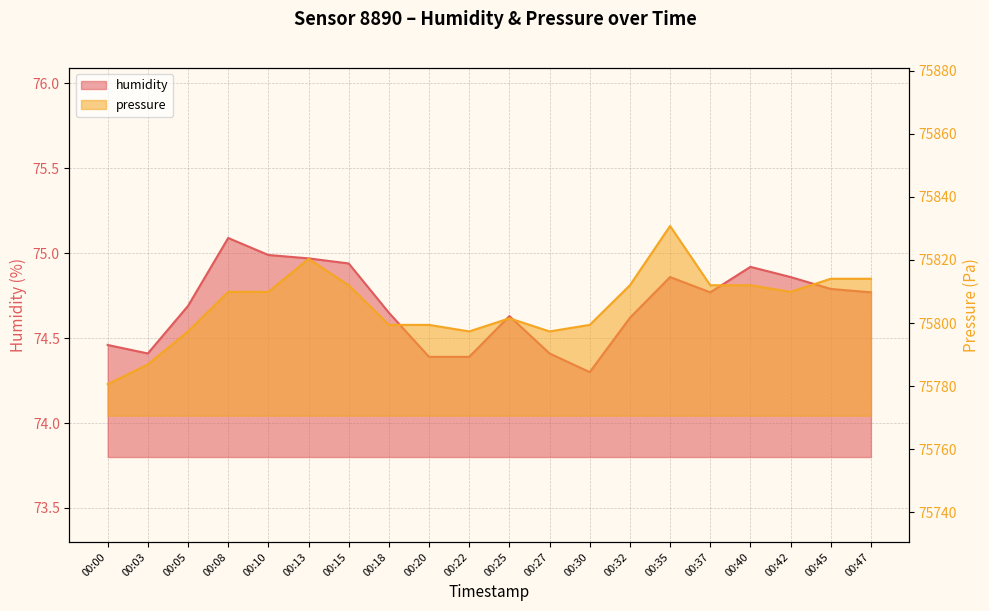

Which series has the largest range (max minus min)?

pressure